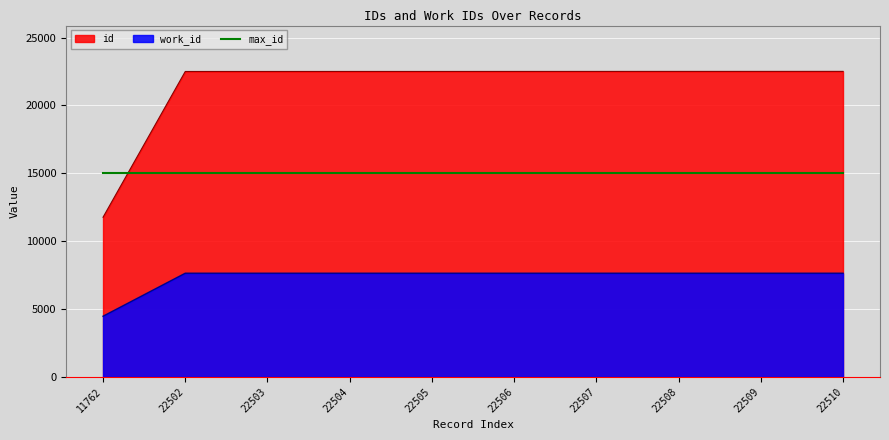

Which series has the widest spread of values?

id